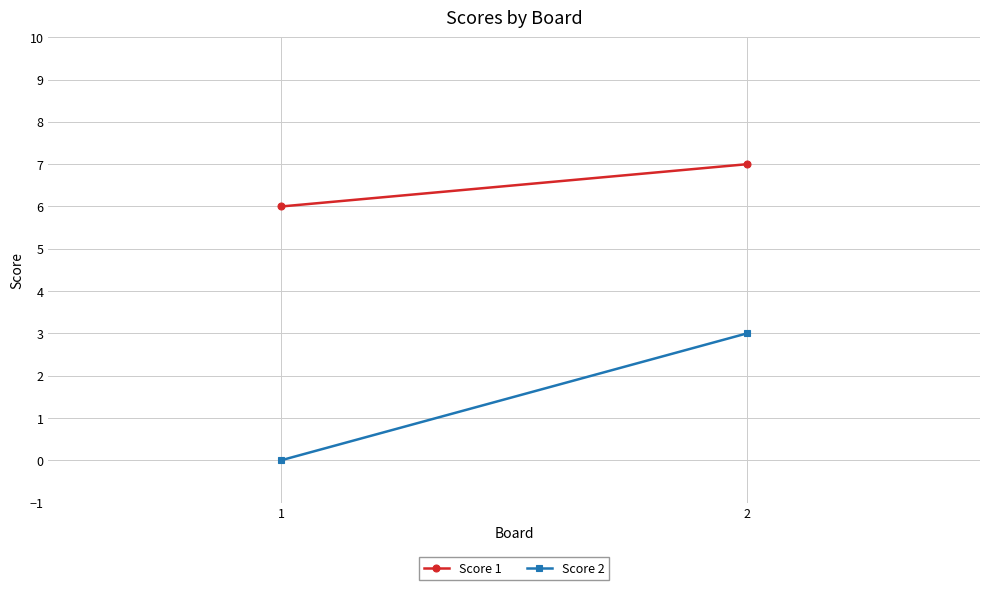

What is the maximum value shown in the chart?

7